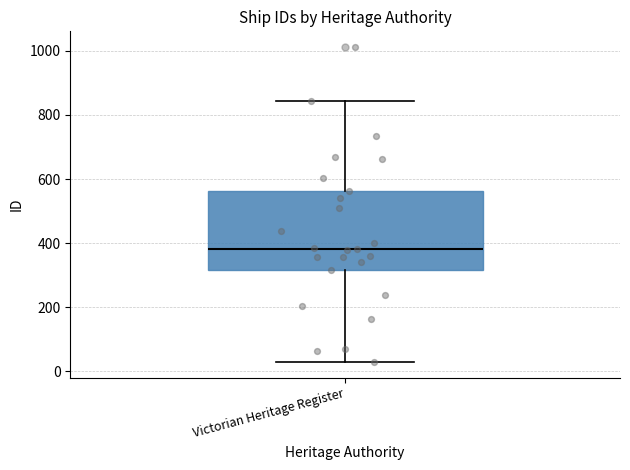

Where is the upper edge of the box for Victorian Heritage Register on the y-axis? The values are not printed on the chart, so give them approximately, as read against the axis.

560